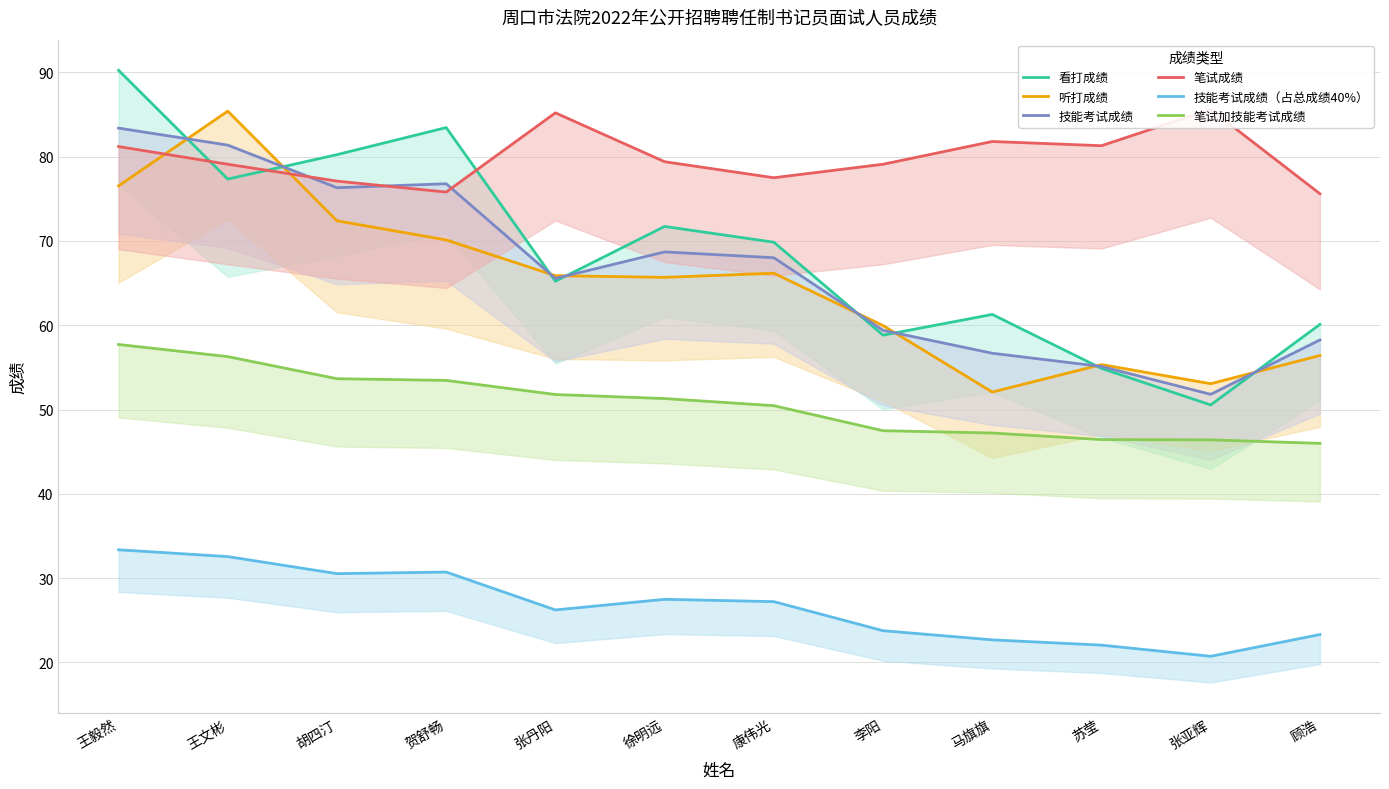

At which label does 技能考试成绩 reach its minimum?

张亚辉